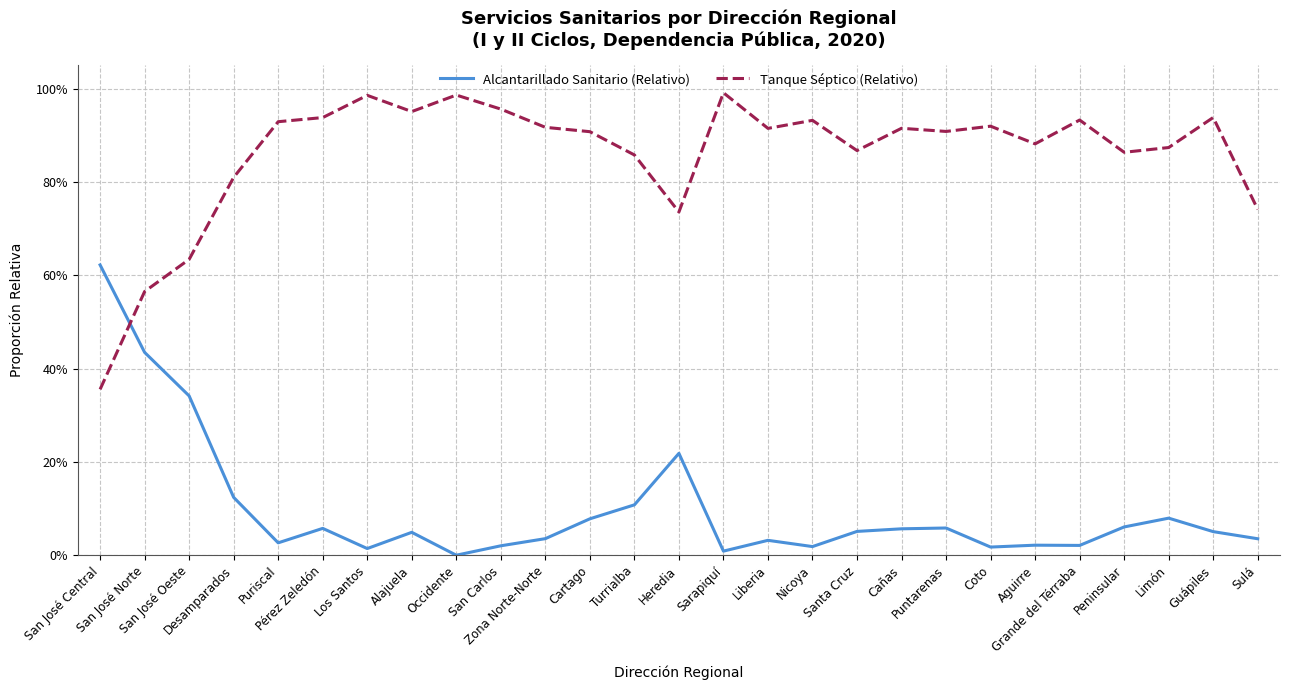

Does the chart have visible grid lines?

Yes